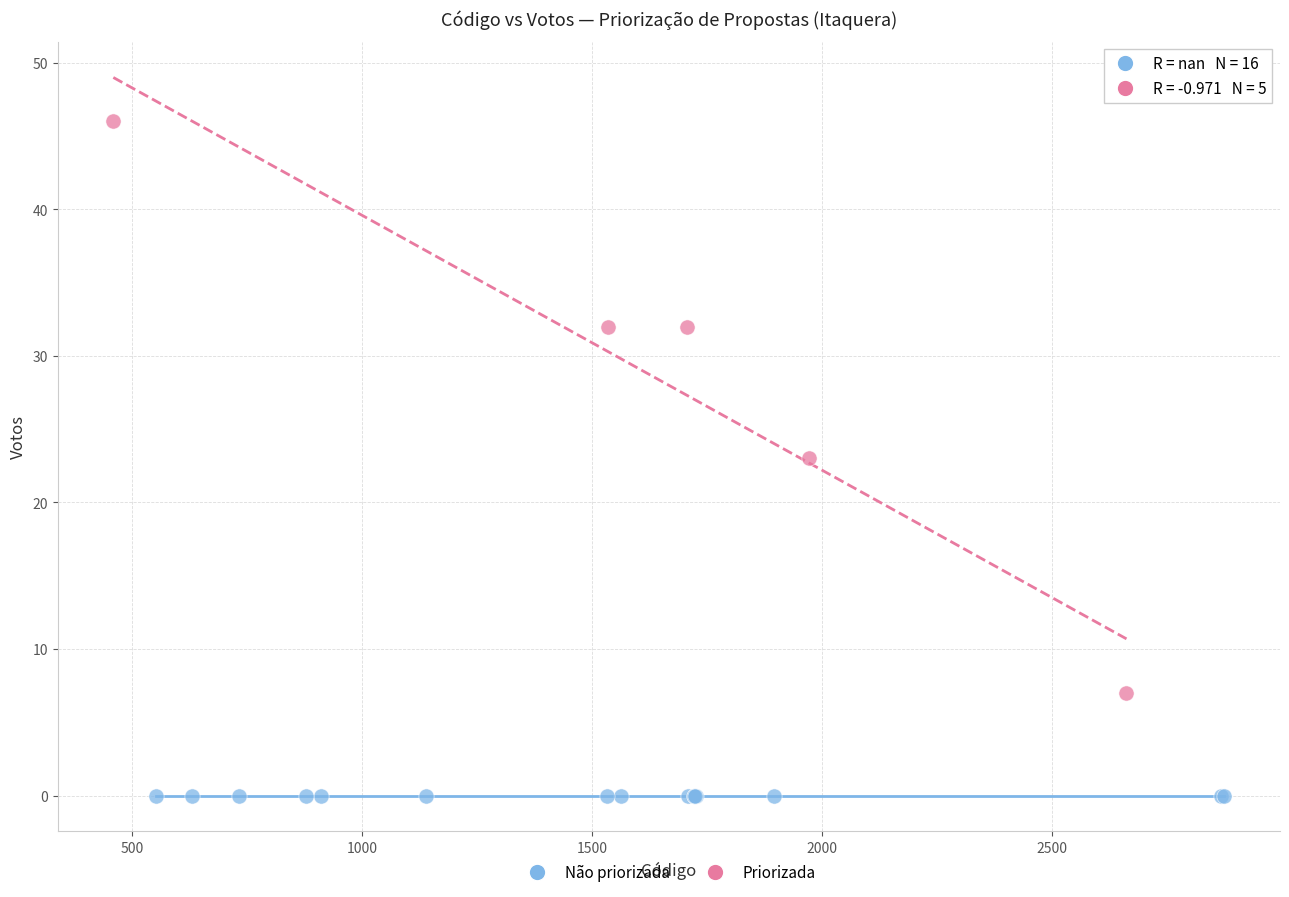

Which series contains the lowest Y value?

Não priorizada